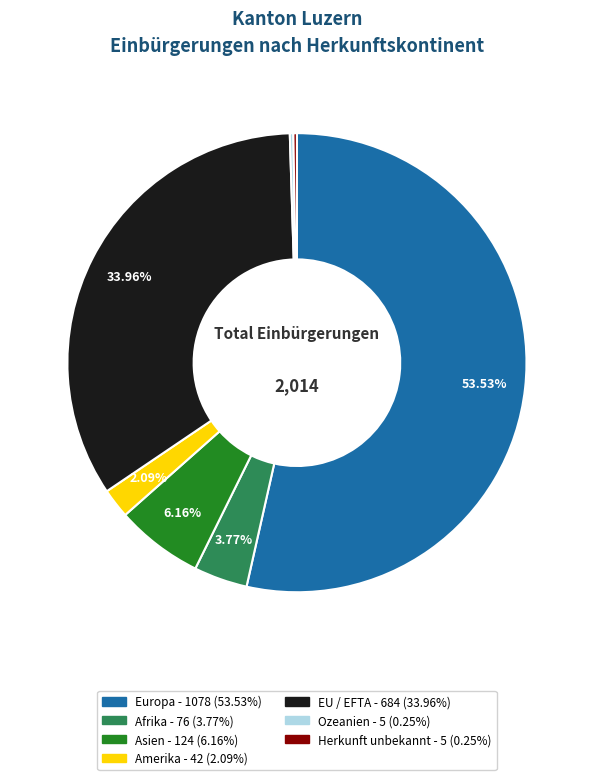

Is there any slice that represents more than half of the pie?

Yes